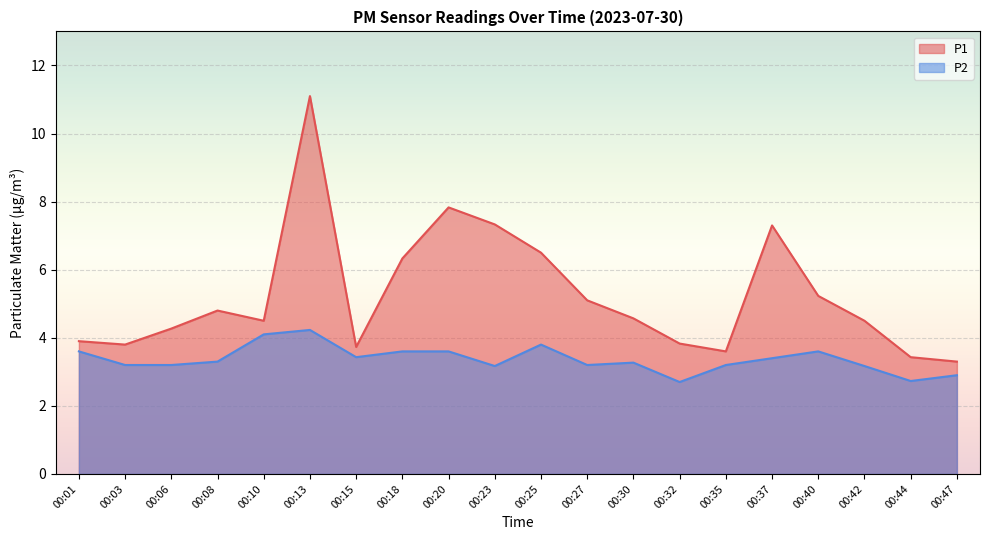

The P2 series shows 5.2 at 00:06. True or false?

False